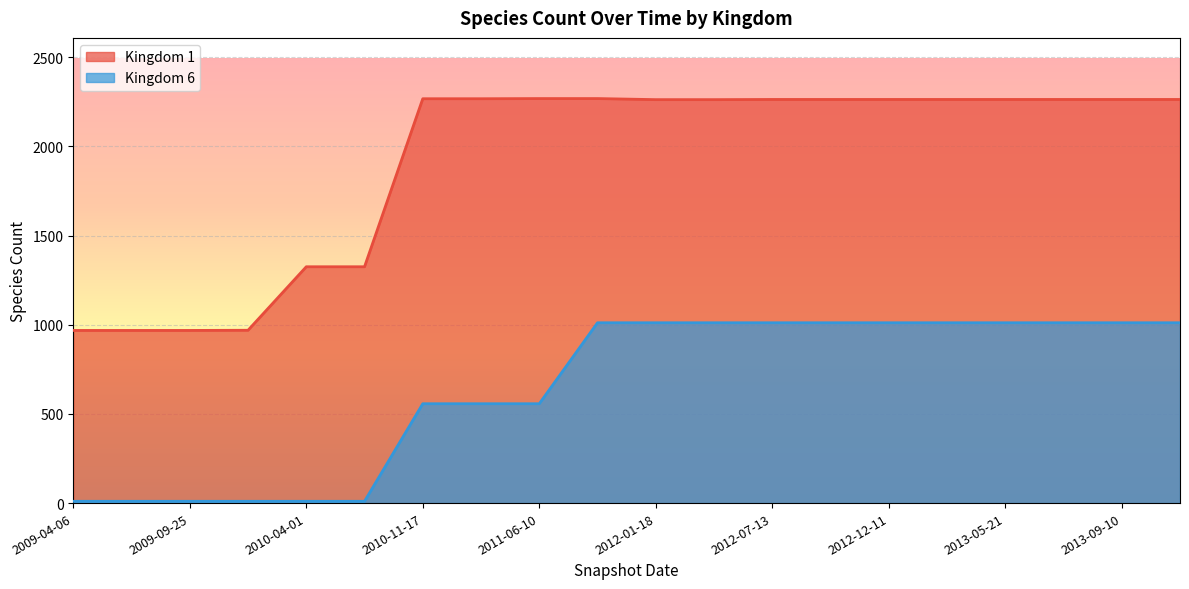

What are all the series names shown in the legend?

Kingdom 1, Kingdom 6